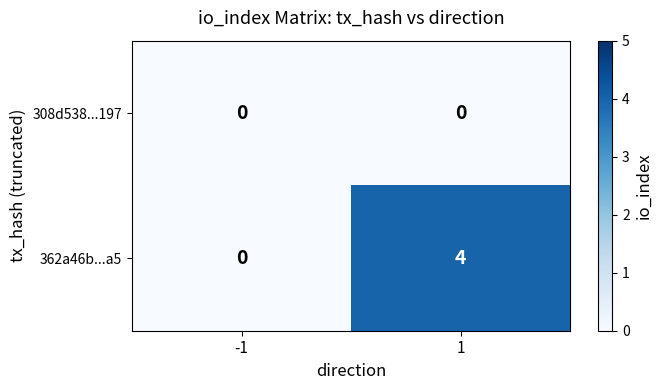

Rank the series at 1 from highest to lowest value.

362a46b...a5, 308d538...197